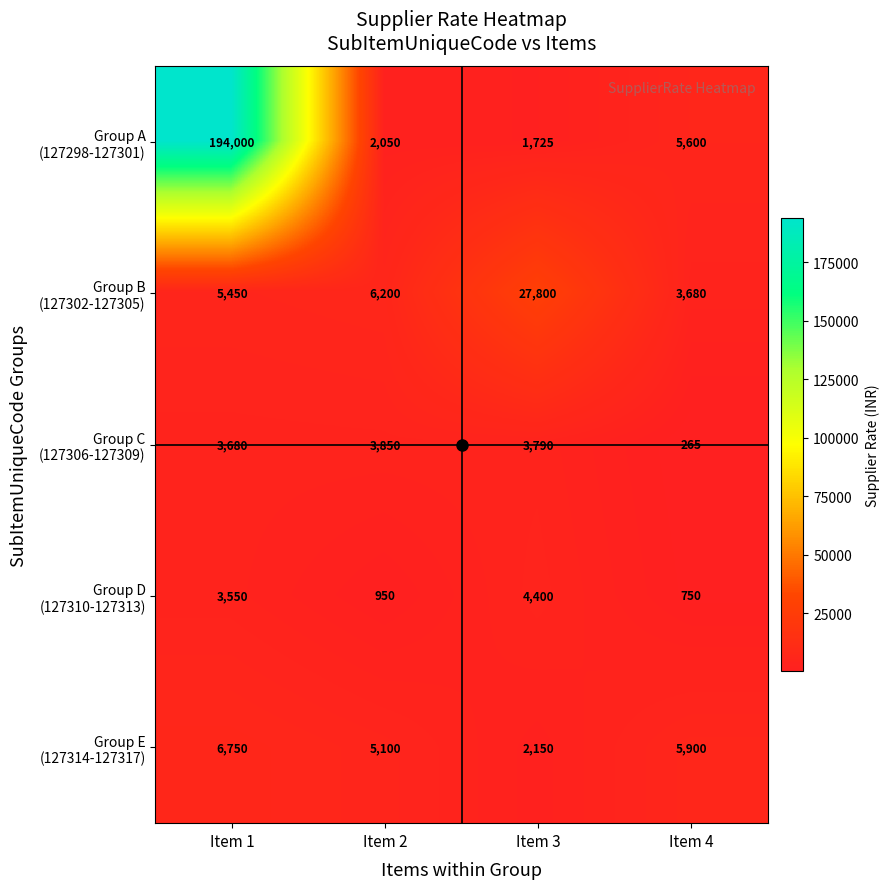

What is the difference between the highest and lowest values at Item 4?

5635